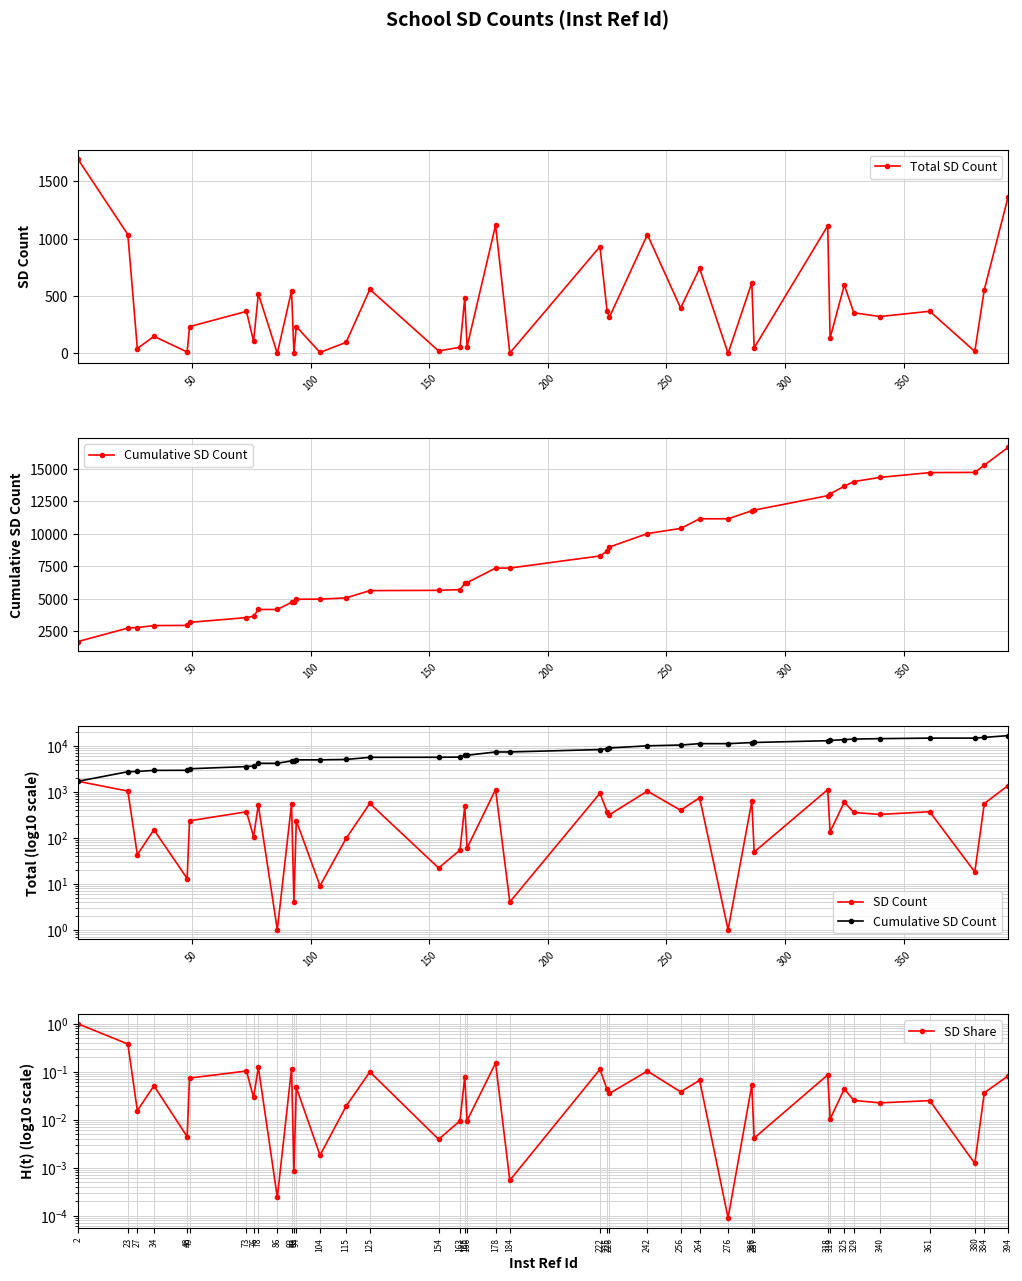

What is the maximum value for Cumulative SD Count?

16639.0